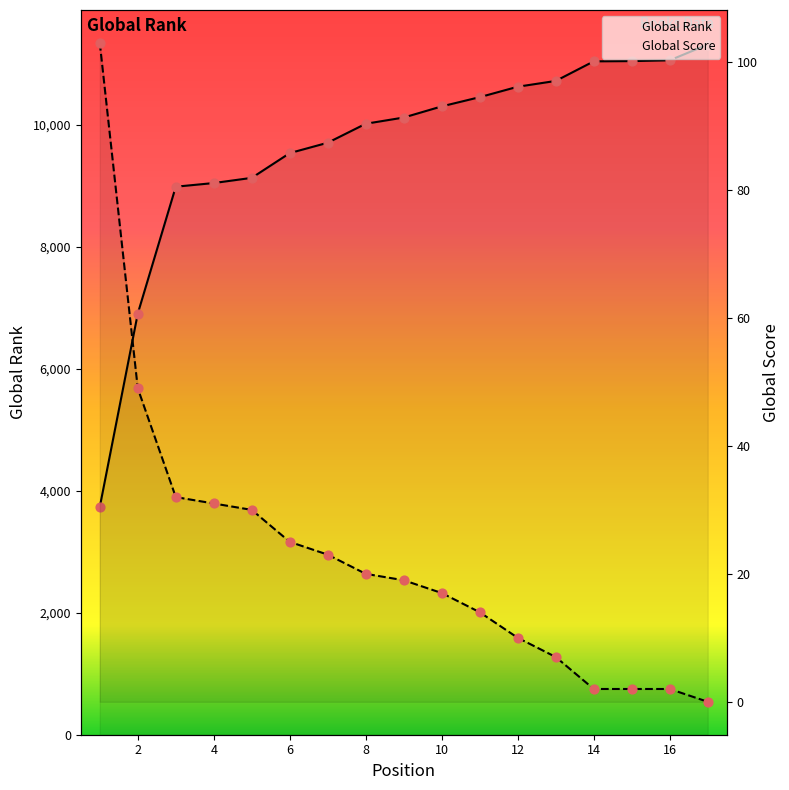

What are all the series names shown in the legend?

Global Rank, Global Score